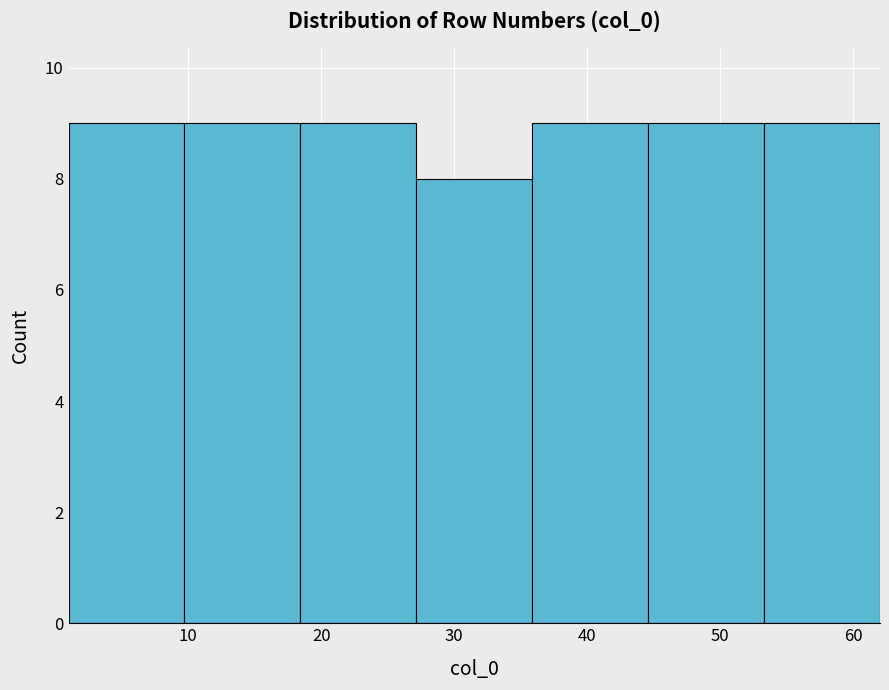

Reading left to right, transcribe this chart: for each bar, give the range it covers on the x-axis and its height. Neither the bar edges nor the heights are printed on the chart, so give them approximately, as read against the axes.

1 to 10: 9
10 to 18: 9
18 to 27: 9
27 to 36: 8
36 to 45: 9
45 to 53: 9
53 to 62: 9